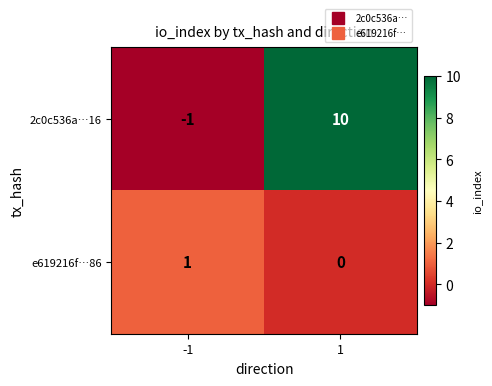

What is the minimum value shown in the chart?

-1